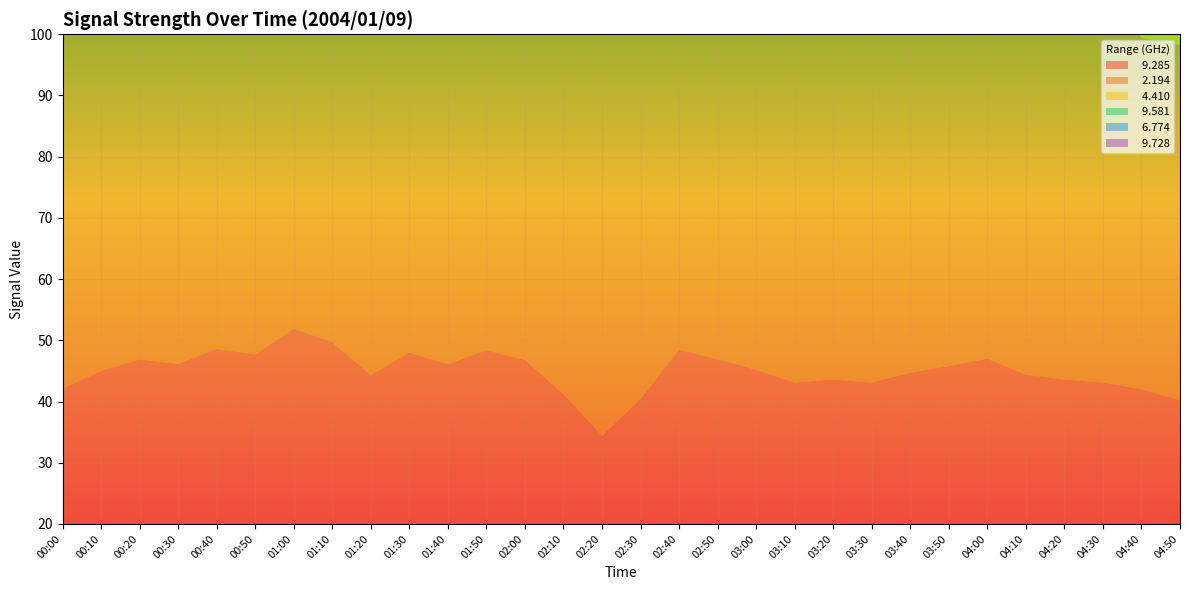

Reading right to left, extract all data points from this chart.

  9.285: 04:50=40.2	04:40=42.0	04:30=43.1	04:20=43.6	04:10=44.4	04:00=47.0	03:50=45.8	03:40=44.7	03:30=43.1	03:20=43.6	03:10=43.1	03:00=45.2	02:50=46.9	02:40=48.5	02:30=40.4	02:20=34.4	02:10=41.2	02:00=46.8	01:50=48.4	01:40=46.1	01:30=48.0	01:20=44.3	01:10=49.7	01:00=51.9	00:50=47.7	00:40=48.6	00:30=46.1	00:20=46.9	00:10=45.0	00:00=42.1
  2.194: 04:50=58.1	04:40=57.4	04:30=63.7	04:20=64.5	04:10=69.1	04:00=67.0	03:50=60.7	03:40=62.2	03:30=66.4	03:20=67.1	03:10=66.3	03:00=65.5	02:50=66.7	02:40=68.7	02:30=69.5	02:20=67.3	02:10=64.7	02:00=63.5	01:50=64.2	01:40=64.7	01:30=61.9	01:20=64.9	01:10=60.3	01:00=61.9	00:50=62.4	00:40=61.7	00:30=59.5	00:20=60.7	00:10=59.3	00:00=59.6
  4.410: 04:50=78.0	04:40=79.5	04:30=75.3	04:20=76.6	04:10=73.3	04:00=74.4	03:50=77.6	03:40=78.5	03:30=79.8	03:20=81.2	03:10=77.6	03:00=79.4	02:50=83.4	02:40=82.3	02:30=83.4	02:20=83.3	02:10=82.9	02:00=80.3	01:50=83.4	01:40=79.0	01:30=79.9	01:20=80.2	01:10=82.9	01:00=81.9	00:50=84.0	00:40=81.3	00:30=73.8	00:20=70.8	00:10=78.1	00:00=80.7
  9.581: 04:50=44.0	04:40=46.7	04:30=38.1	04:20=51.6	04:10=49.1	04:00=53.0	03:50=41.0	03:40=52.9	03:30=50.4	03:20=49.5	03:10=42.5	03:00=48.6	02:50=50.6	02:40=51.5	02:30=54.7	02:20=53.1	02:10=53.9	02:00=55.0	01:50=54.7	01:40=54.9	01:30=55.7	01:20=56.6	01:10=53.9	01:00=52.2	00:50=55.0	00:40=56.2	00:30=52.7	00:20=55.5	00:10=48.6	00:00=42.2
  6.774: 04:50=69.7	04:40=67.8	04:30=69.3	04:20=60.1	04:10=61.9	04:00=65.7	03:50=71.9	03:40=64.4	03:30=64.9	03:20=68.1	03:10=65.0	03:00=68.7	02:50=64.6	02:40=65.0	02:30=65.1	02:20=67.4	02:10=68.3	02:00=67.2	01:50=65.1	01:40=68.1	01:30=64.6	01:20=65.5	01:10=68.3	01:00=63.8	00:50=66.4	00:40=71.0	00:30=68.0	00:20=69.1	00:10=70.2	00:00=72.0
  9.728: 04:50=42.1	04:40=43.2	04:30=39.7	04:20=35.4	04:10=38.9	04:00=39.6	03:50=39.2	03:40=39.3	03:30=38.4	03:20=43.5	03:10=49.8	03:00=47.5	02:50=49.8	02:40=43.5	02:30=49.1	02:20=46.4	02:10=53.5	02:00=48.6	01:50=48.6	01:40=53.0	01:30=49.1	01:20=46.5	01:10=53.5	01:00=50.4	00:50=51.7	00:40=50.2	00:30=48.5	00:20=49.3	00:10=49.2	00:00=49.1